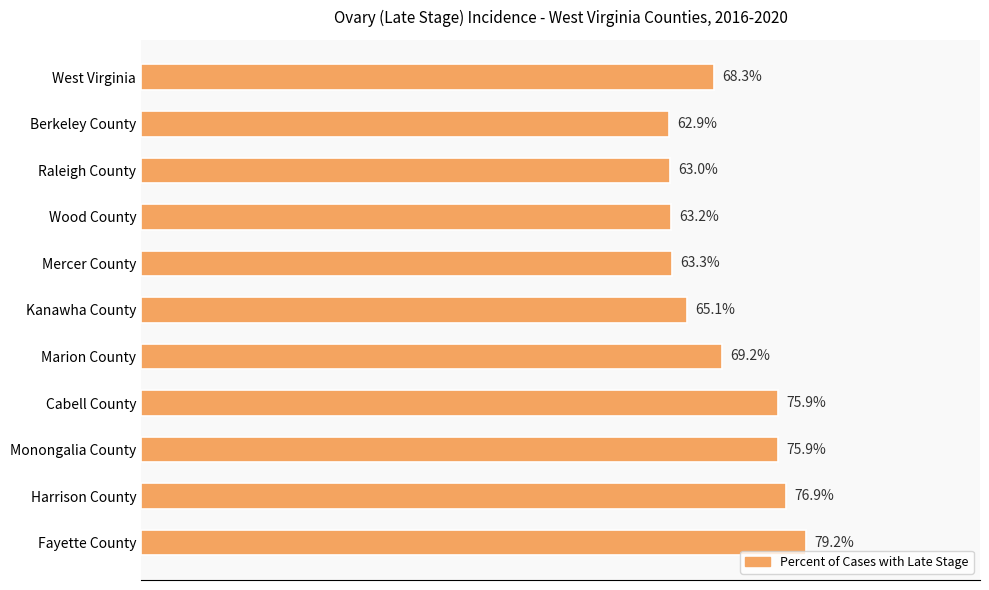

Which has a higher value, Harrison County or Cabell County?

Harrison County